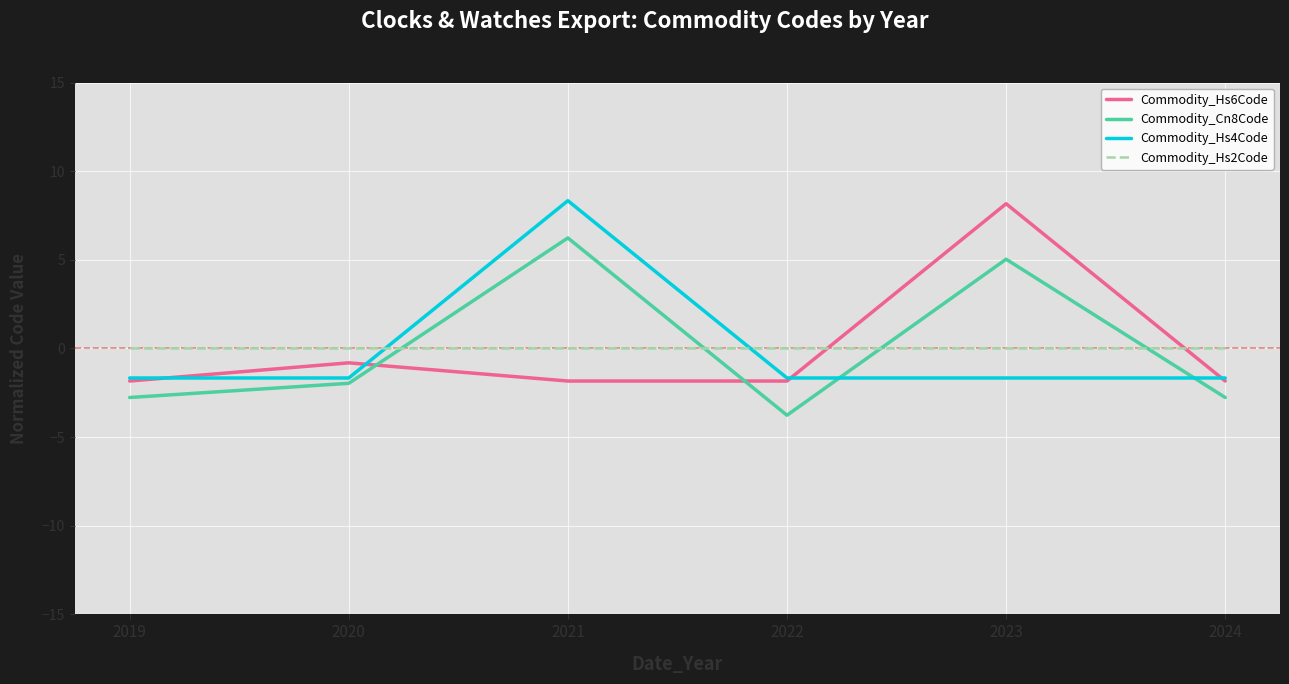

Which series ends up on top after the final intersection of Commodity_Hs2Code and Commodity_Hs6Code?

Commodity_Hs2Code